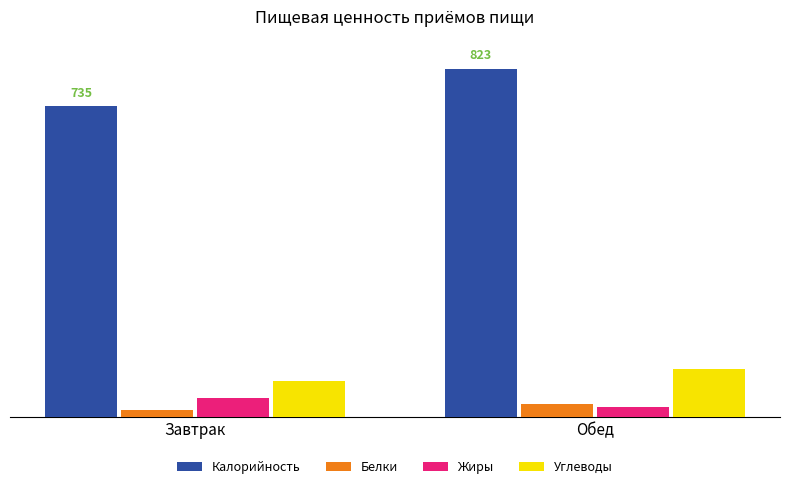

The Калорийность series shows 956 at Завтрак. True or false?

False